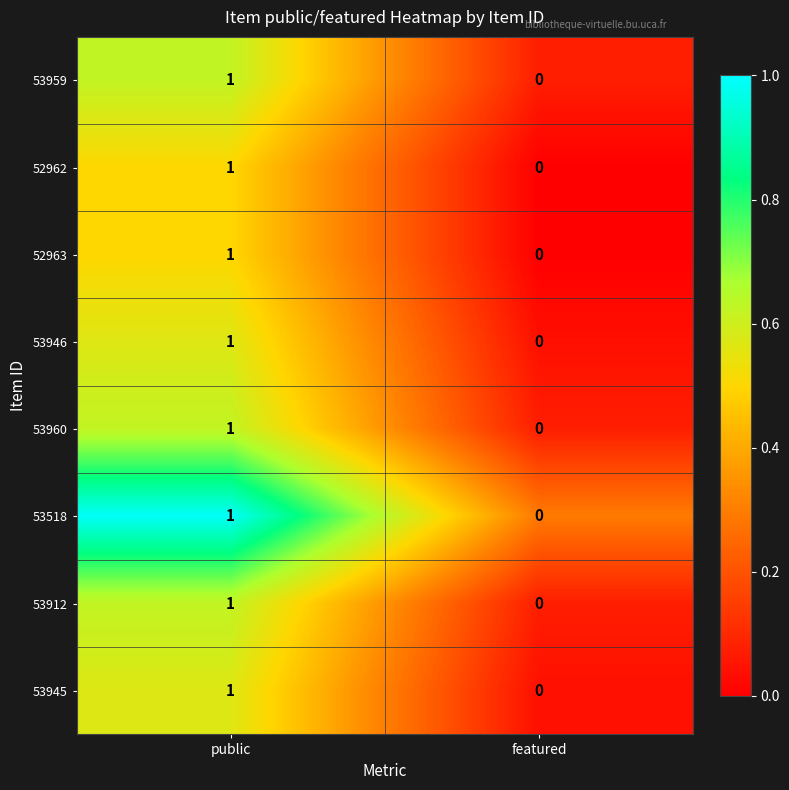

Reading left to right, what are all the values shown in this chart?

53959: 1	0
52962: 1	0
52963: 1	0
53946: 1	0
53960: 1	0
53518: 1	0
53912: 1	0
53945: 1	0